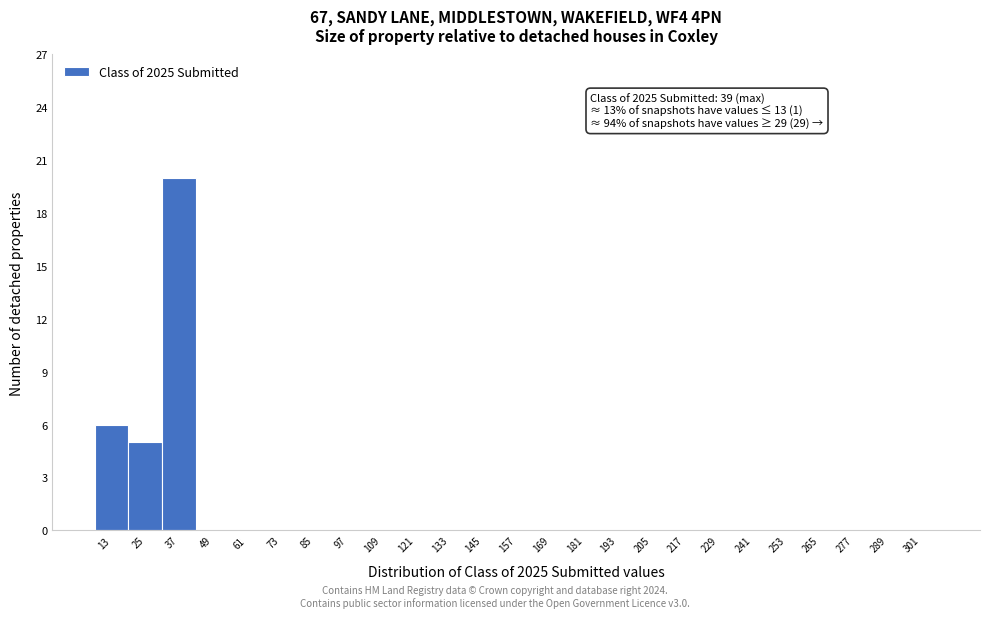

Which range on the x-axis has the tallest bar?

31 to 43